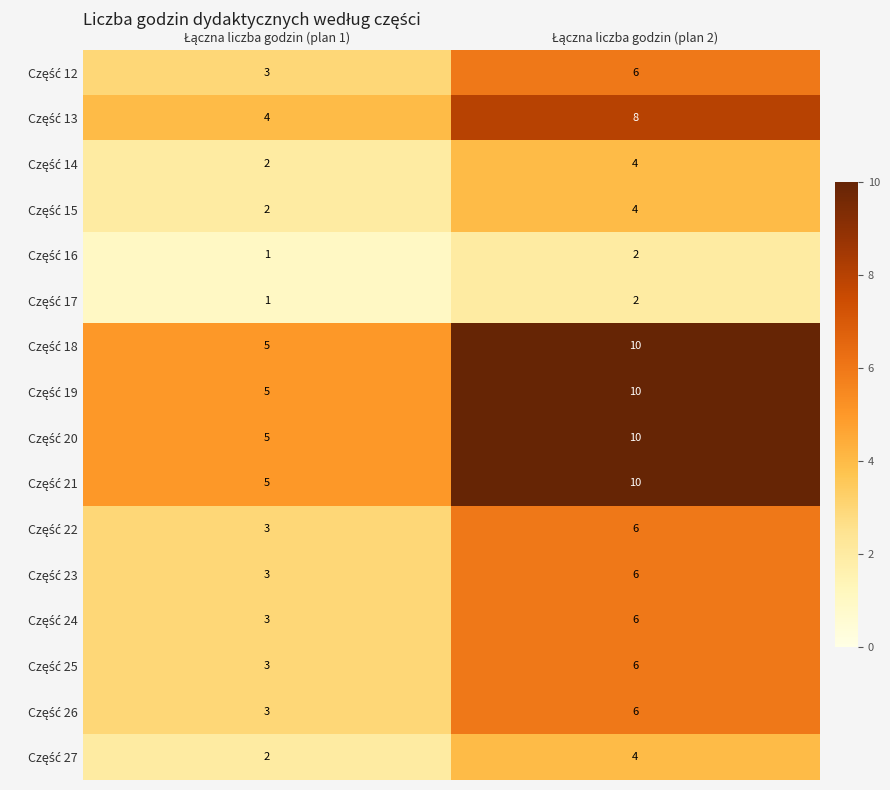

Count the number of data series in this chart.

16